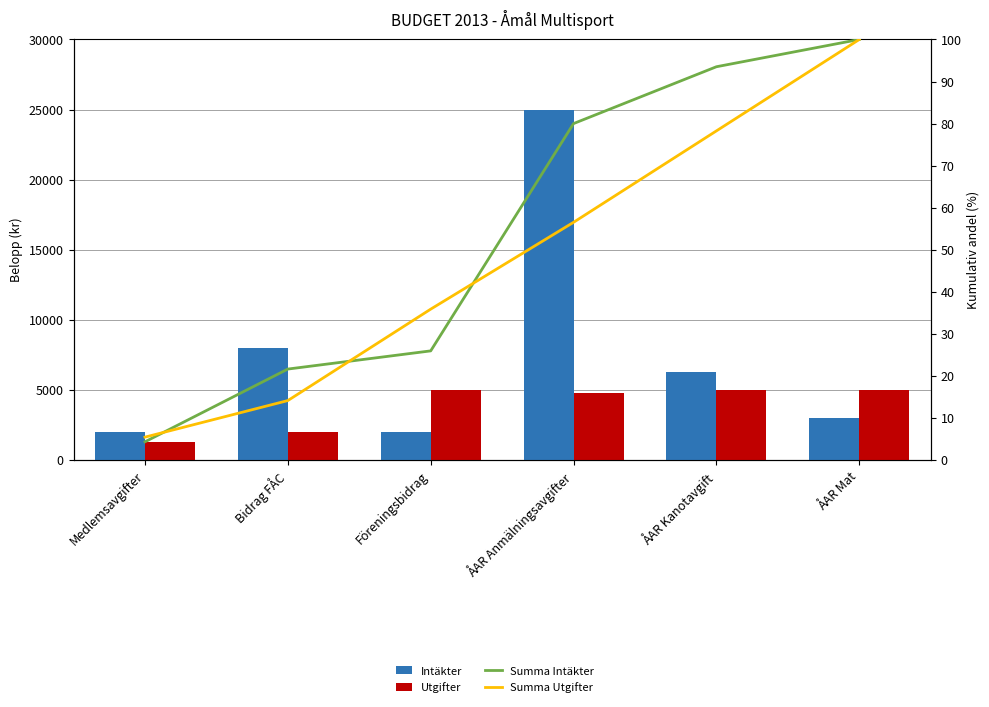

List the labels in order of Summa Intäkter value, largest first.

ÅAR Mat, ÅAR Kanotavgift, ÅAR Anmälningsavgifter, Föreningsbidrag, Bidrag FÅC, Medlemsavgifter